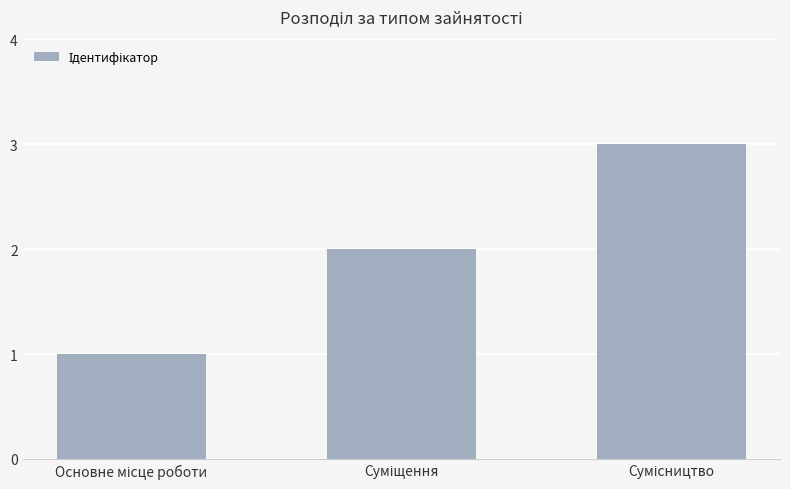

What is the maximum value shown in the chart?

3